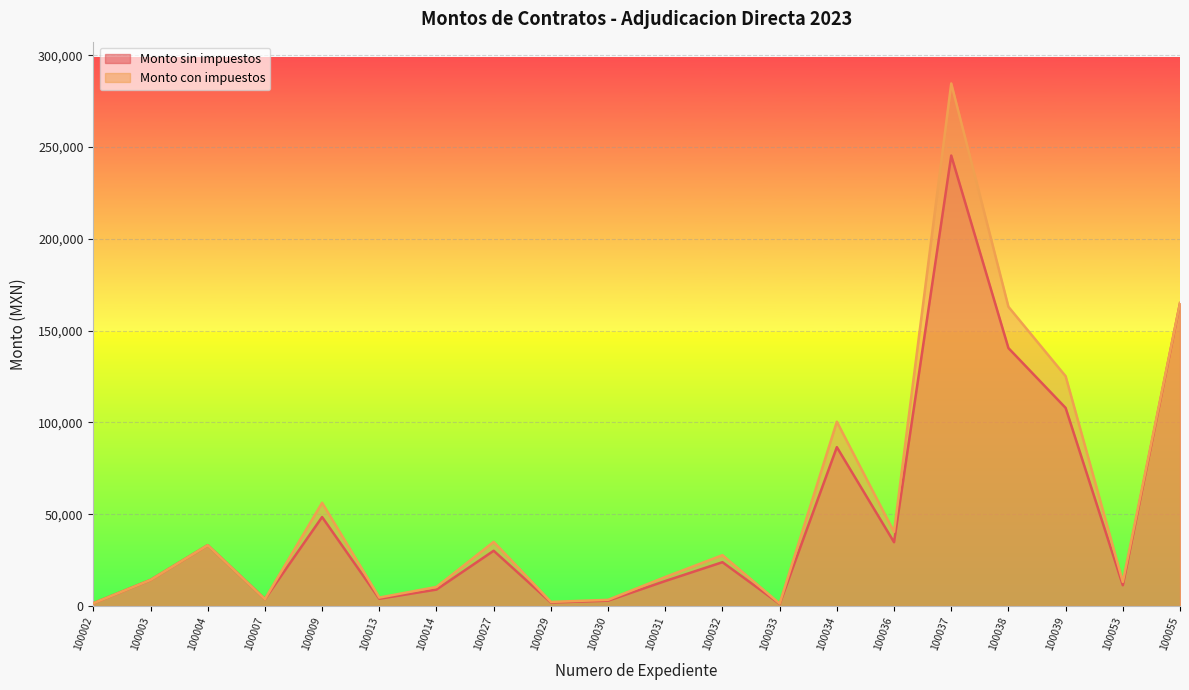

Reading left to right, transcribe all the data shown in this chart.

Monto sin impuestos: 1555.2	14232.0	33149.2	3808.8	48500.0	4000.0	9000.0	30140.5	1962.9	2944.4	13653.7	23902.5	1199.0	86550.0	34777.8	245326.0	140500.0	107920.0	11366.2	164950.0
Monto con impuestos: 1555.2	14232.0	33149.2	3808.8	56260.0	4640.0	10440.0	34963.0	2277.0	3415.5	15838.3	27726.9	1390.8	100398.0	40342.2	284578.2	162980.0	125187.2	13184.8	164950.0